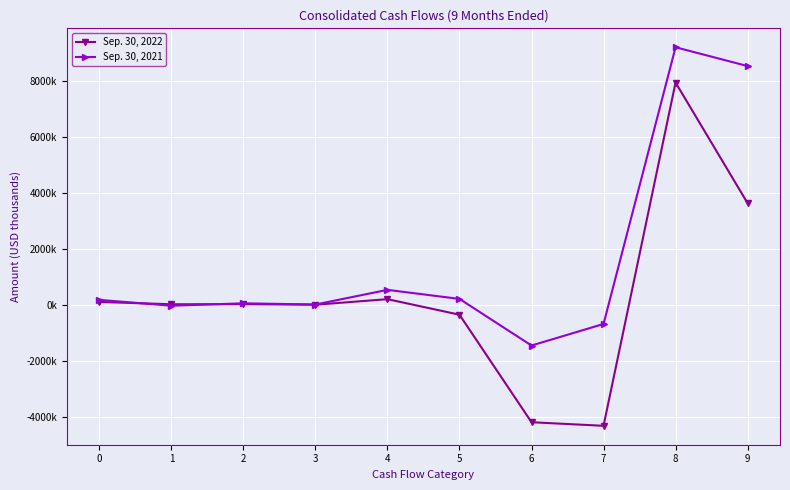

What are all the series names shown in the legend?

Sep. 30, 2022, Sep. 30, 2021